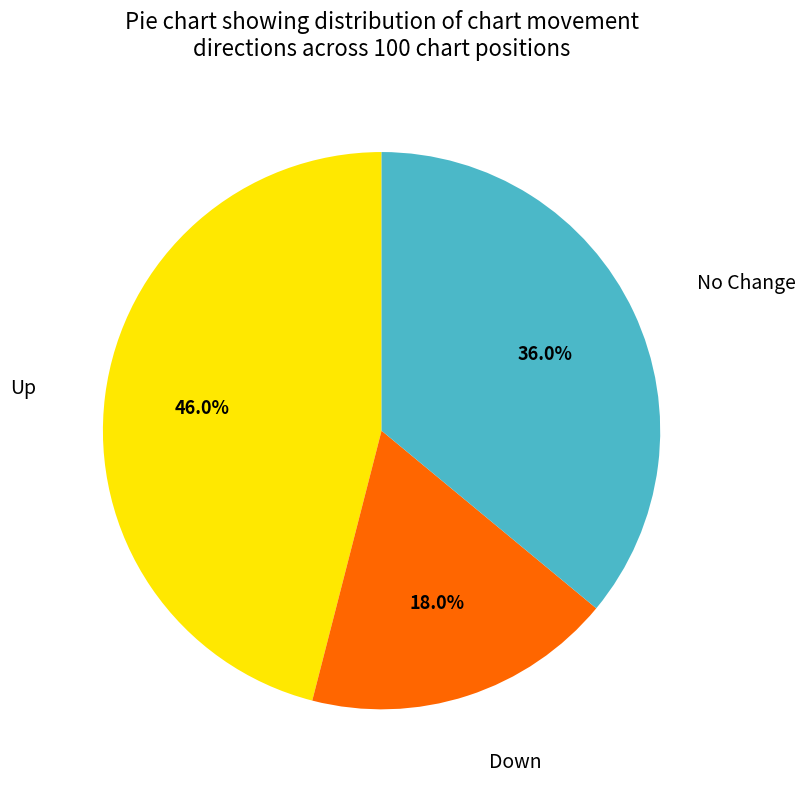

Is there a majority slice in this chart?

No